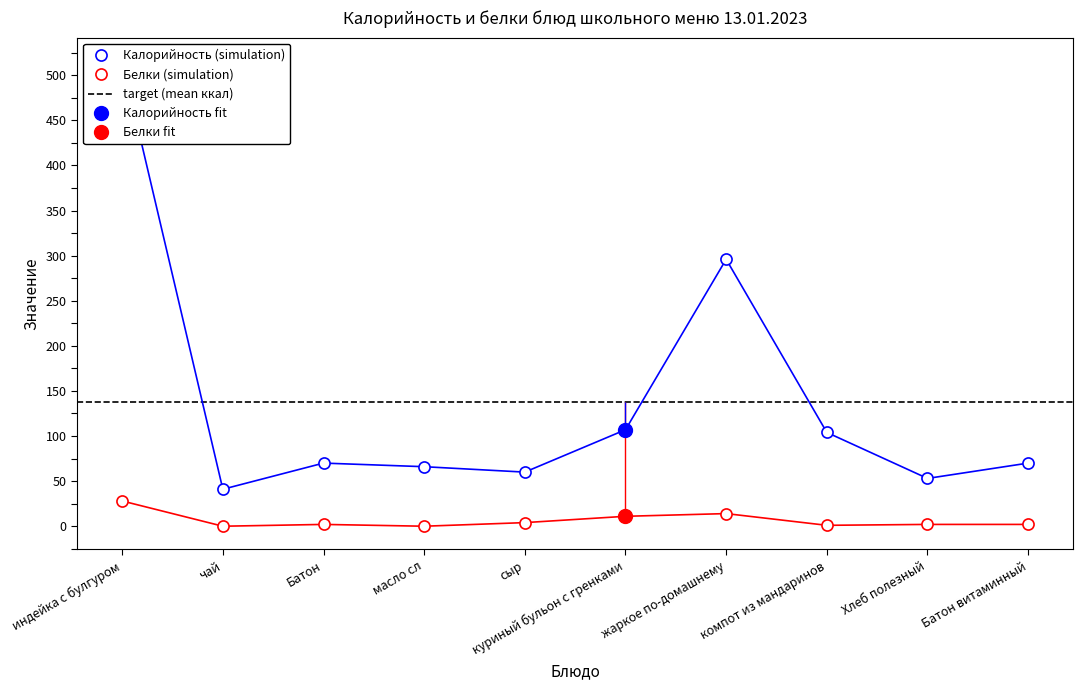

List the labels in order of Калорийность value, smallest first.

чай, Хлеб полезный, сыр, масло сл, Батон, Батон витаминный, компот из мандаринов, куриный бульон с гренками, жаркое по-домашнему, индейка с булгуром